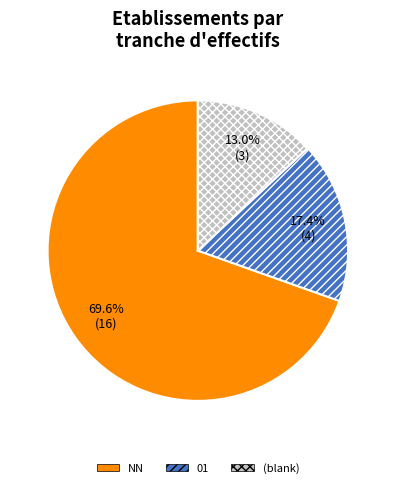

Is there a majority slice in this chart?

Yes